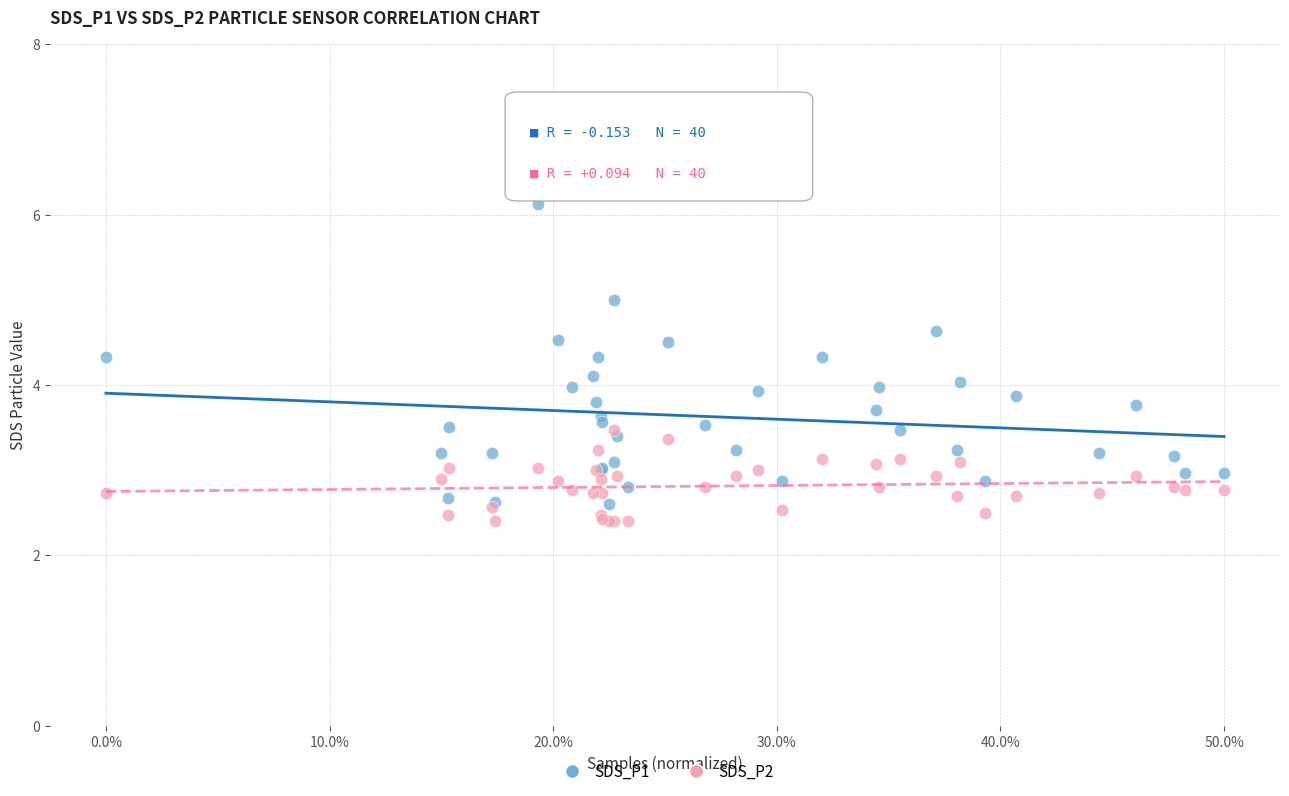

Which series contains the lowest Y value?

SDS_P2